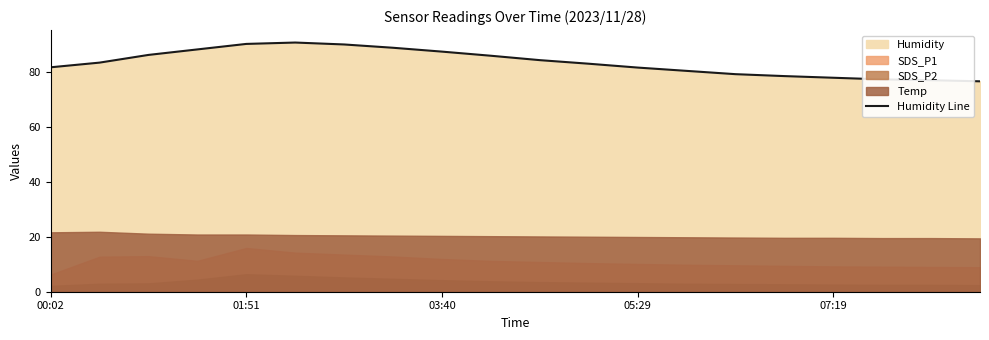

True or false: Humidity Line has a value of 90.1 at 01:51.

True